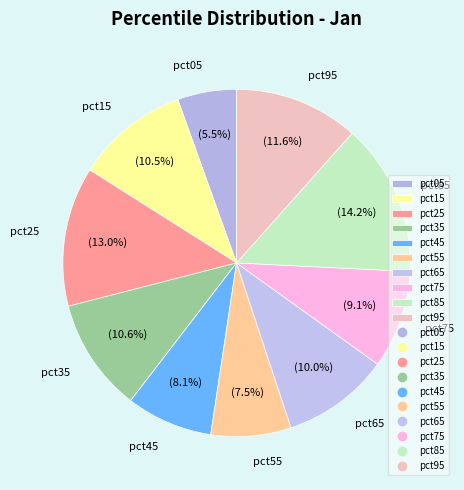

The pct05 slice represents 13% of the pie. True or false?

False